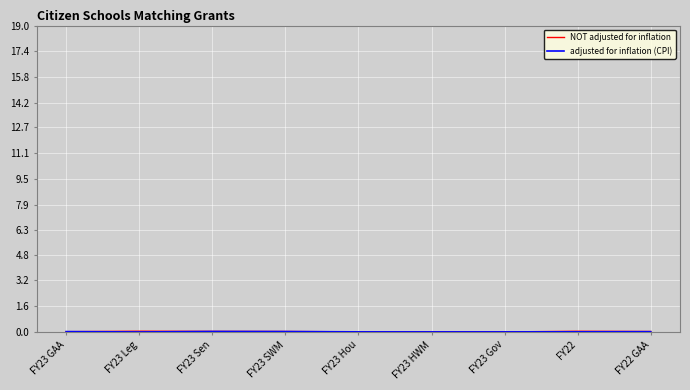

How many lines are shown in the chart?

2